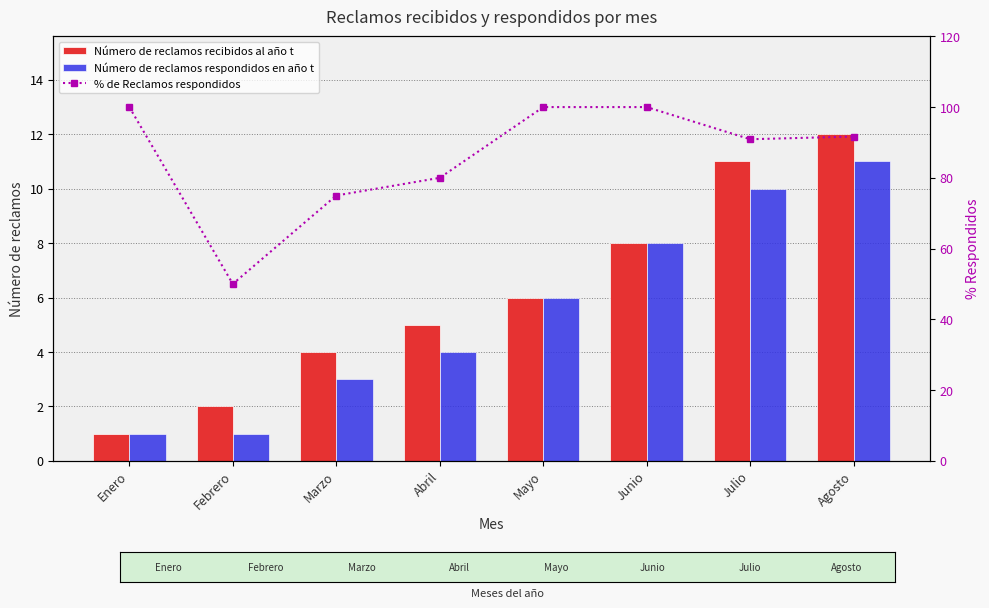

What is the difference between the maximum and minimum values in the % de Reclamos respondidos series?

50.0